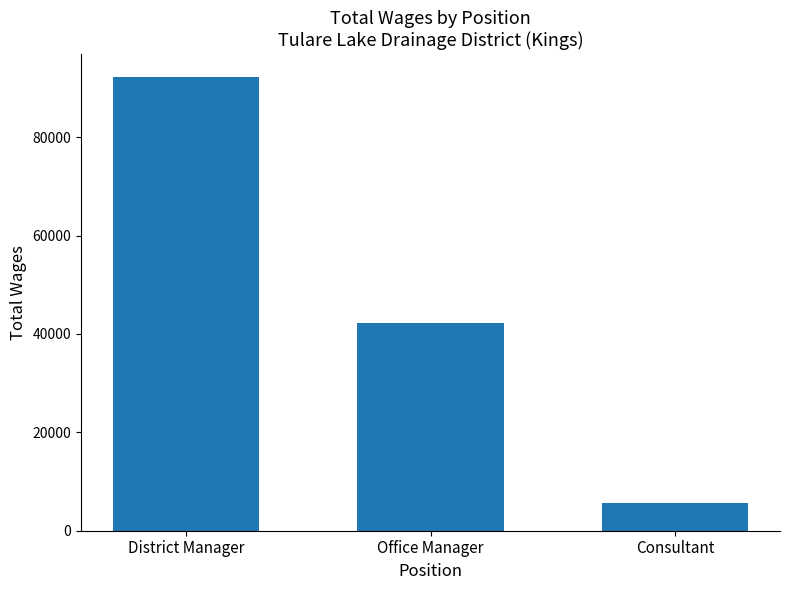

Are the bars grouped side by side (vs. stacked)?

No